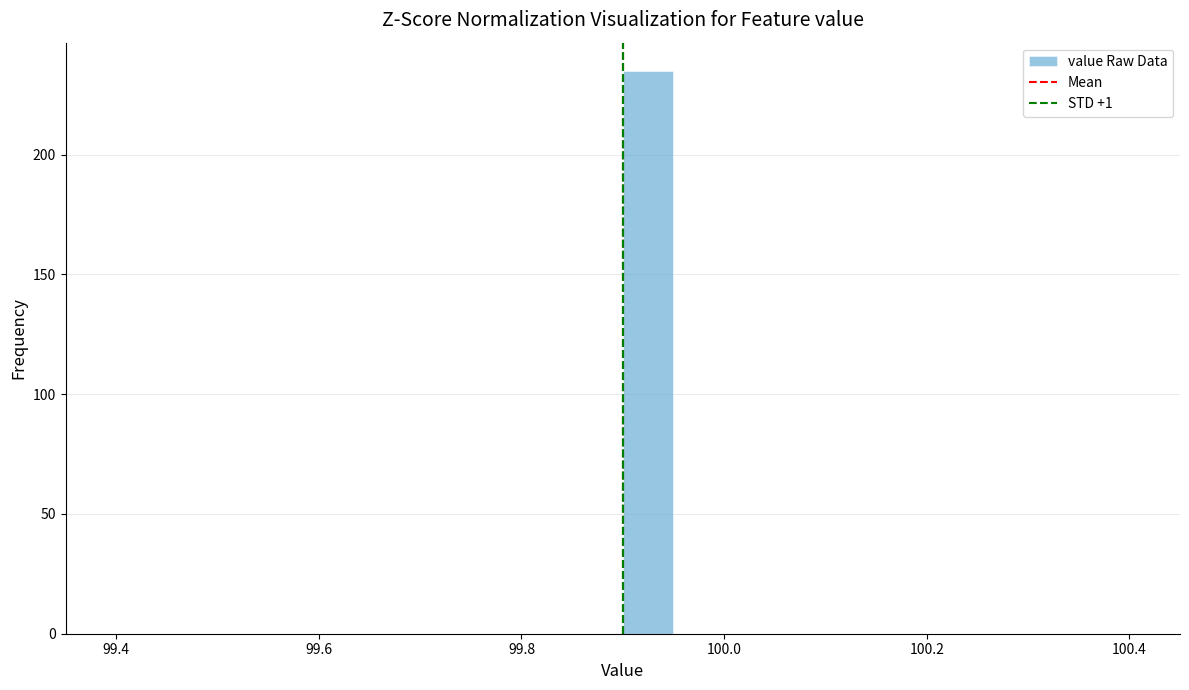

Around what value on the x-axis is the tallest bar? Give the approximate position of its centre, as read against the axis.

99.92